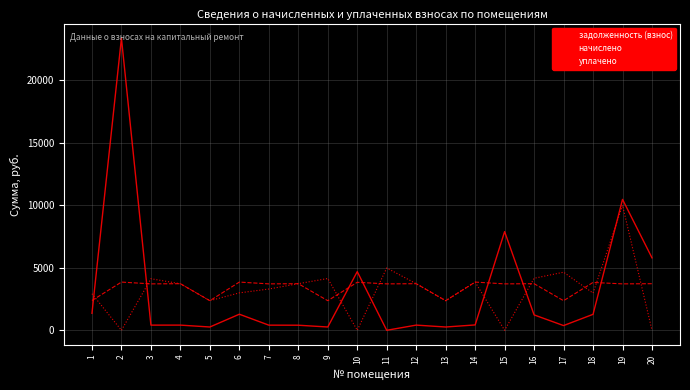

Which series ends up on top after the final intersection of уплачено and начислено?

начислено